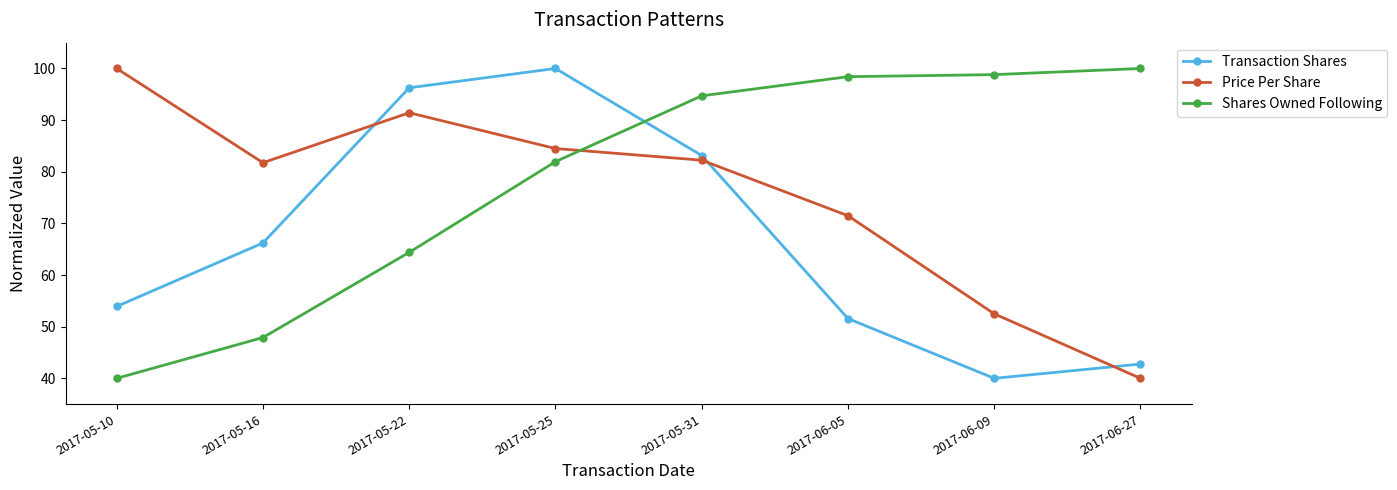

Reading right to left, extract all data points from this chart.

Transaction Shares: 2017-06-27=42.8	2017-06-09=40.0	2017-06-05=51.6	2017-05-31=83.1	2017-05-25=100.0	2017-05-22=96.3	2017-05-16=66.2	2017-05-10=53.9
Price Per Share: 2017-06-27=40.0	2017-06-09=52.5	2017-06-05=71.5	2017-05-31=82.2	2017-05-25=84.5	2017-05-22=91.4	2017-05-16=81.8	2017-05-10=100.0
Shares Owned Following: 2017-06-27=100.0	2017-06-09=98.8	2017-06-05=98.4	2017-05-31=94.7	2017-05-25=82.0	2017-05-22=64.4	2017-05-16=47.9	2017-05-10=40.0